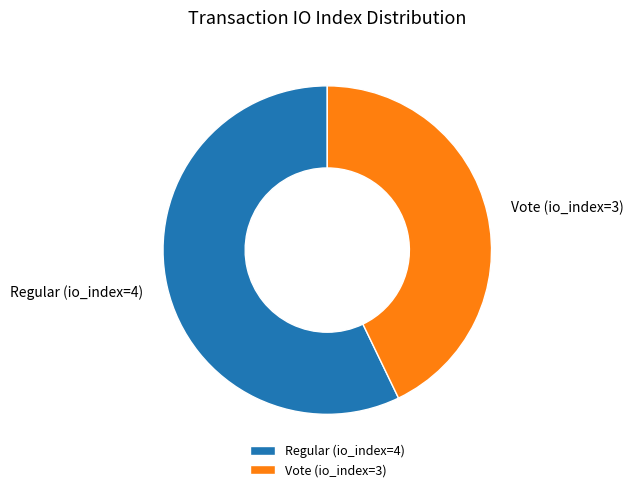

Which slice represents more than half of the pie?

Regular (io_index=4)